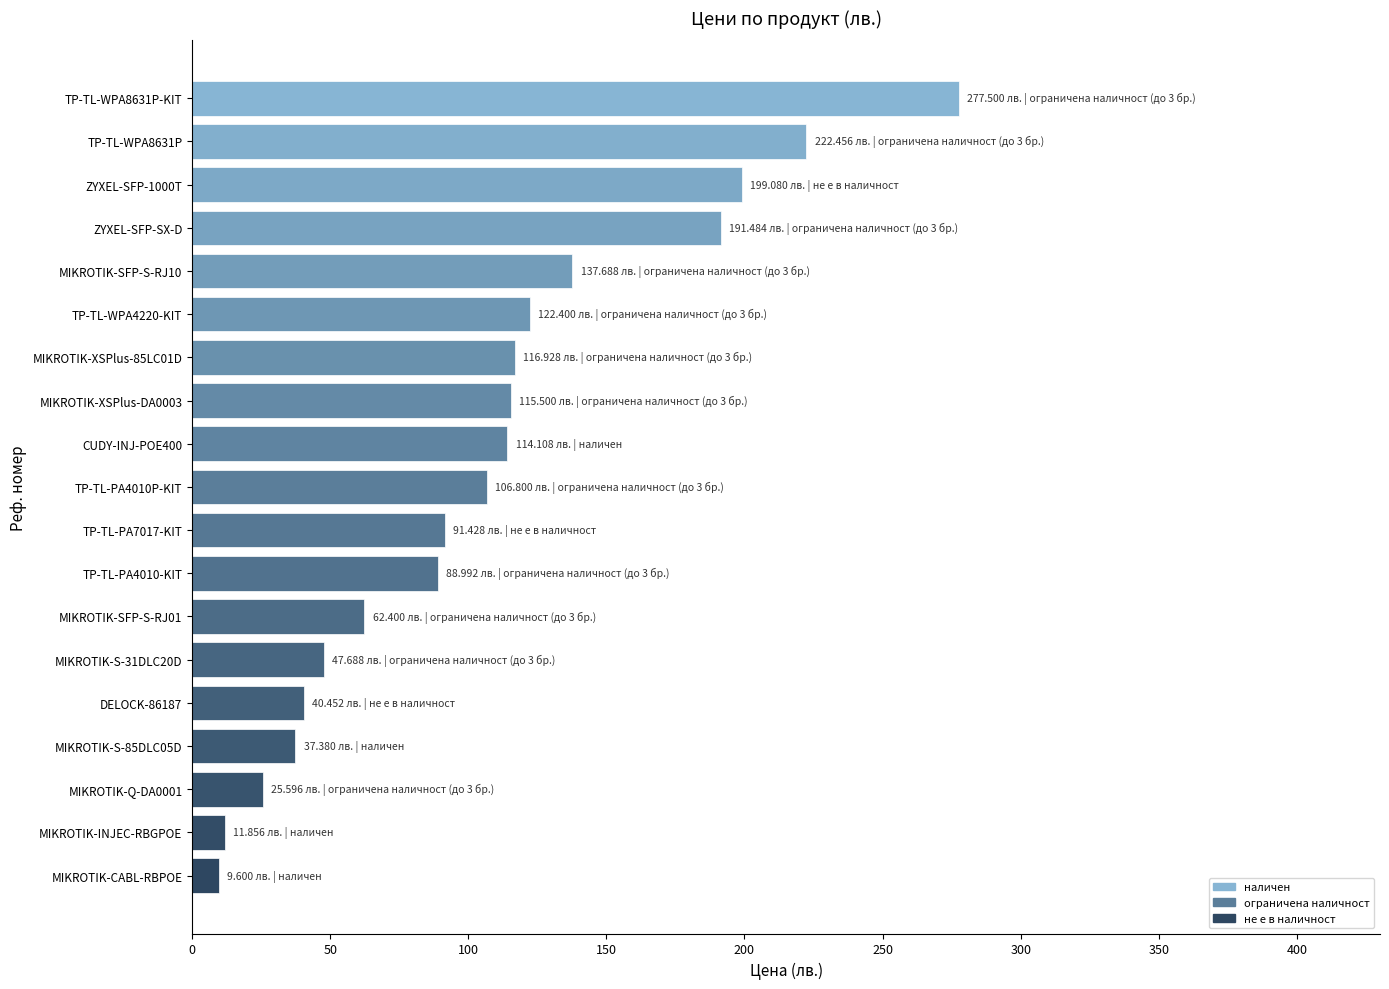

Where is the data nearest to the value 143?

MIKROTIK-SFP-S-RJ10